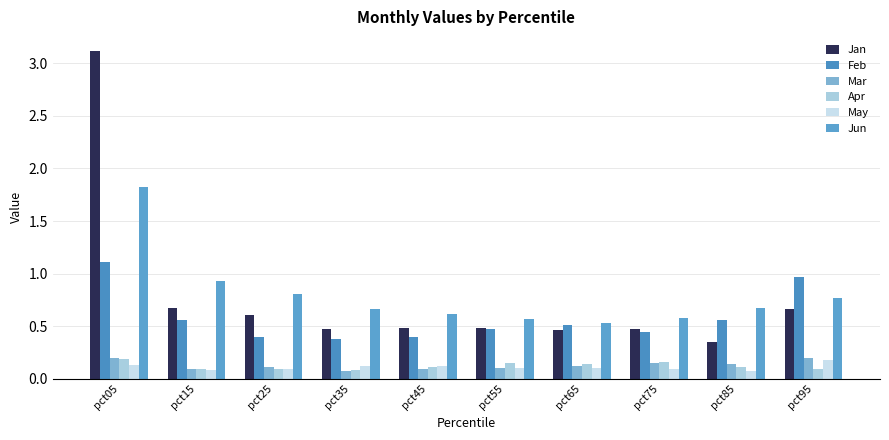

Rank the series by their maximum value, from lowest to highest.

May, Apr, Mar, Feb, Jun, Jan